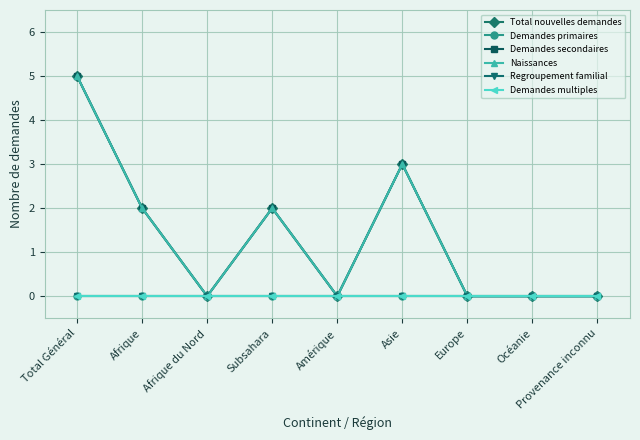

Does the chart have visible grid lines?

Yes